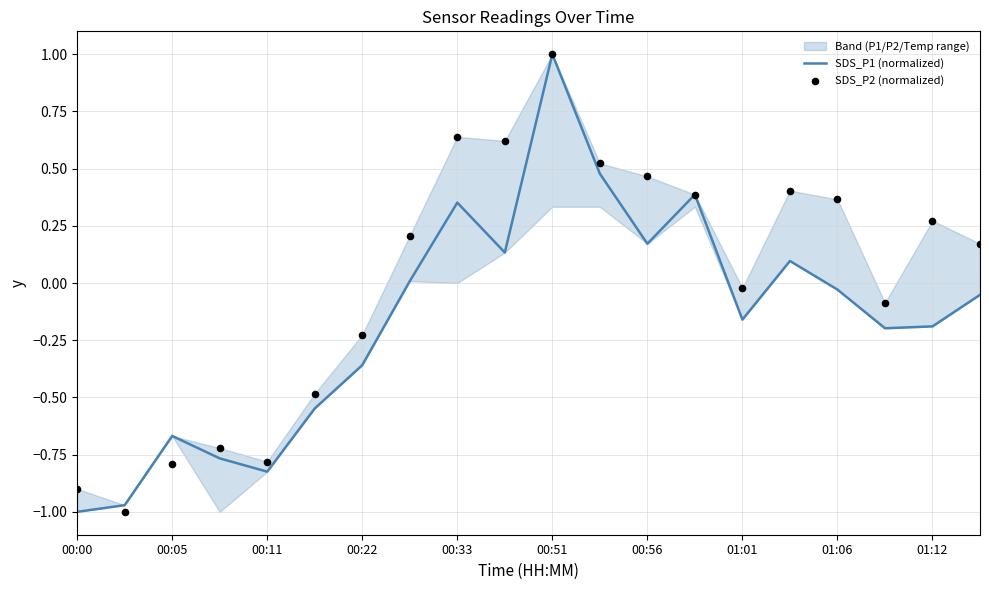

Which series has the largest total across all categories?

SDS_P2 (normalized)